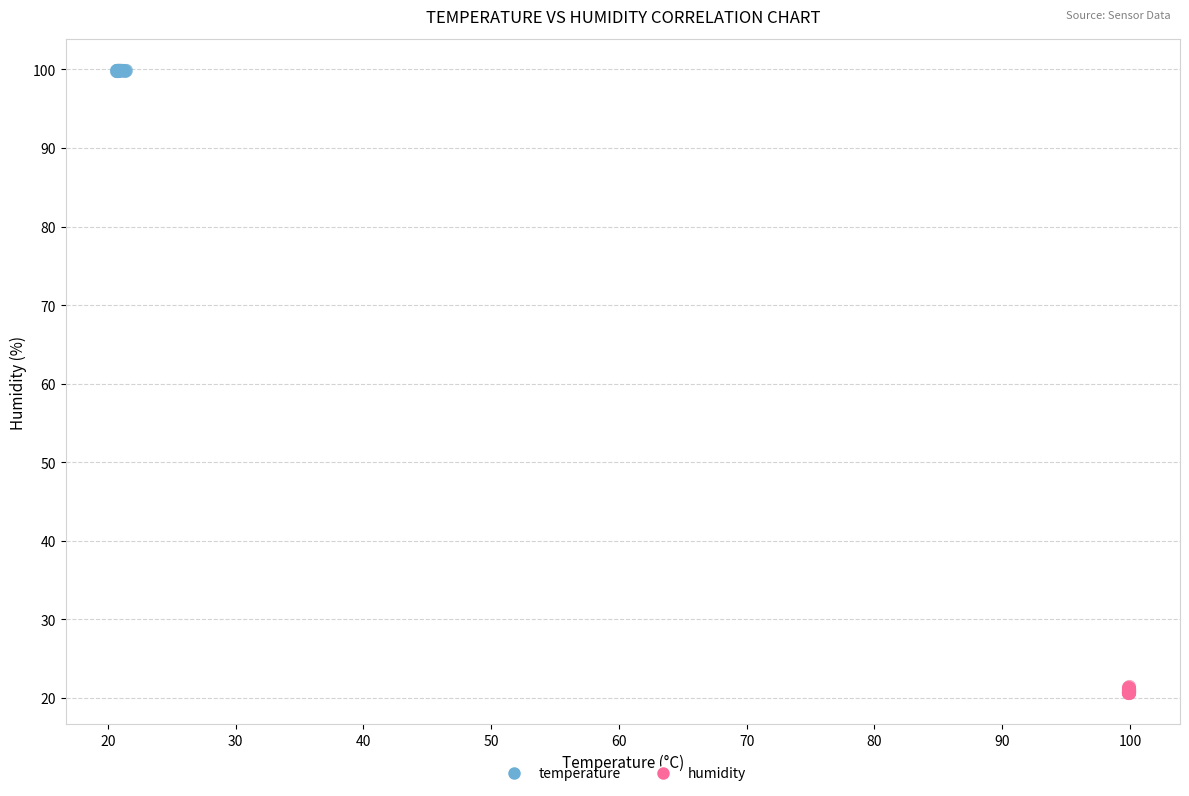

Which series reaches the maximum Y coordinate?

temperature